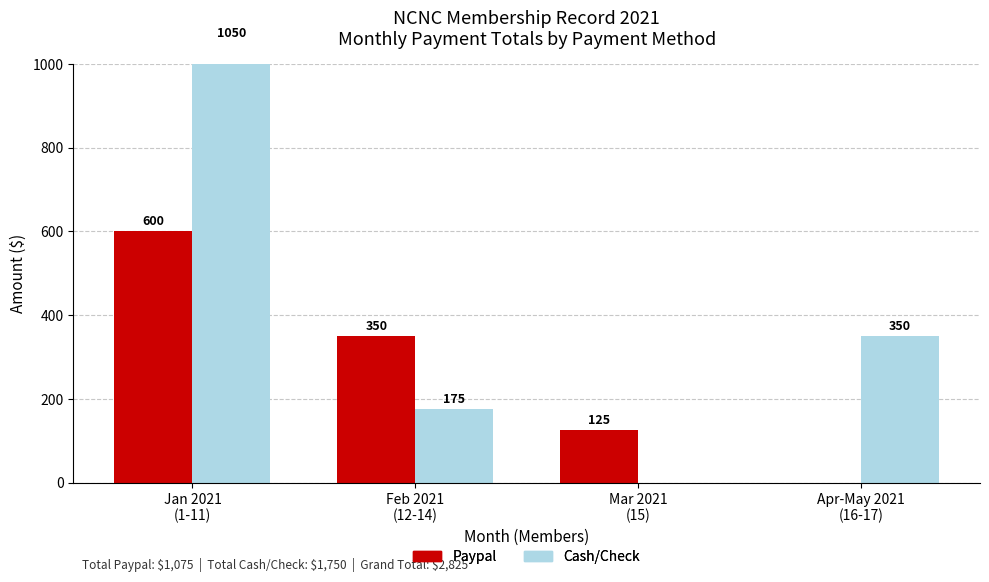

Reading left to right, what are all the values shown in this chart?

Paypal: Jan 2021
(1-11)=600	Feb 2021
(12-14)=350	Mar 2021
(15)=125	Apr-May 2021
(16-17)=0
Cash/Check: Jan 2021
(1-11)=1050	Feb 2021
(12-14)=175	Mar 2021
(15)=0	Apr-May 2021
(16-17)=350